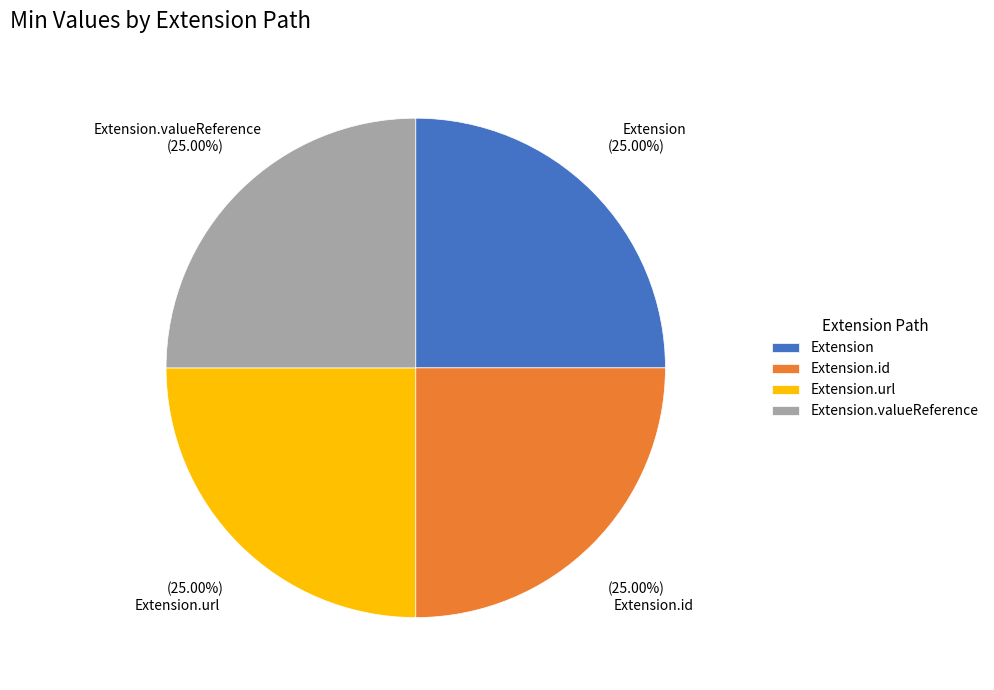

Approximately how many times larger is the value at Extension compared to Extension.valueReference?

1.0